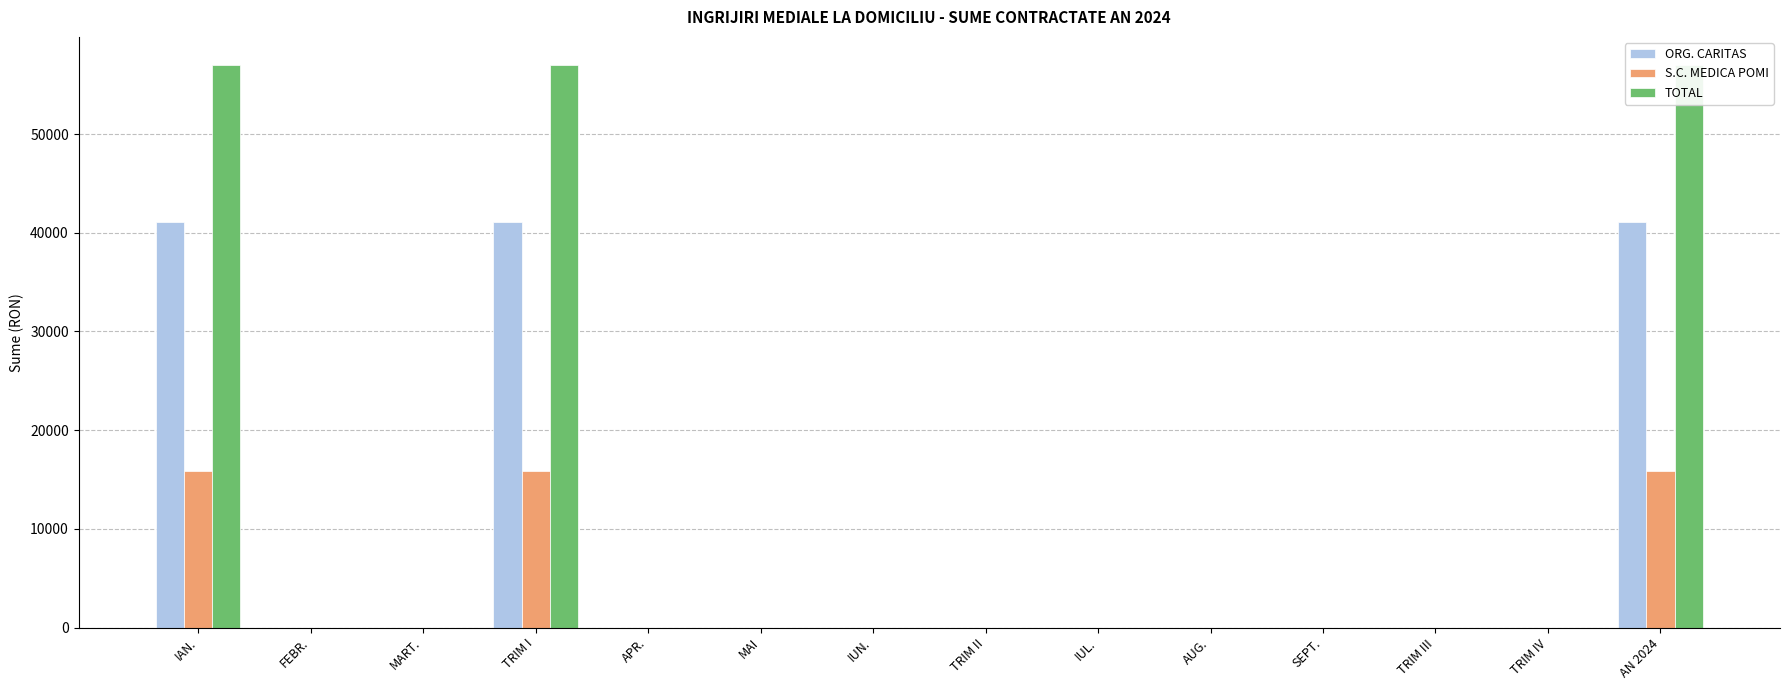

How many data points in TOTAL are above 0?

3